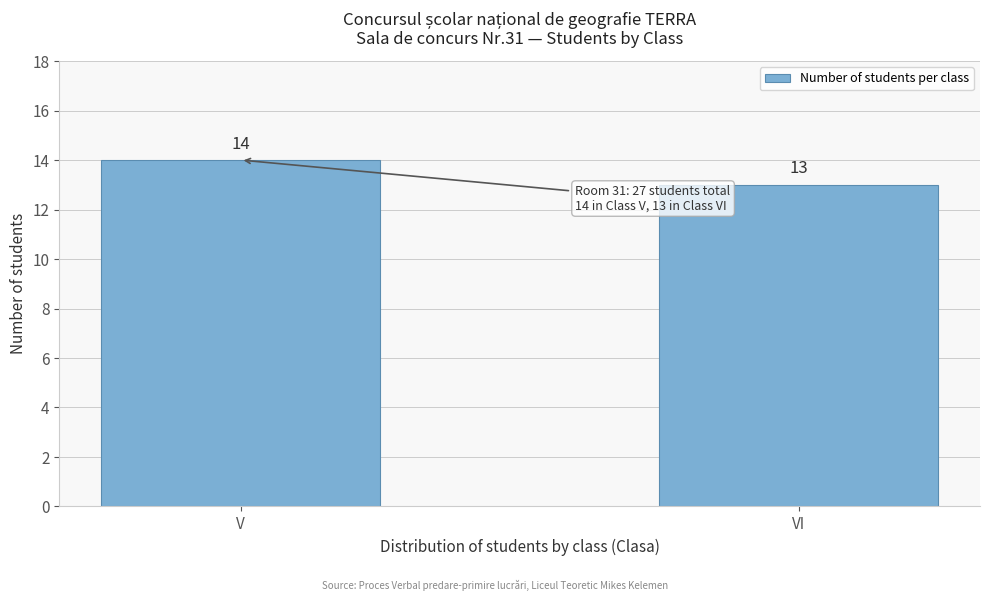

Reading right to left, what are all the values shown in this chart?

VI=13	V=14